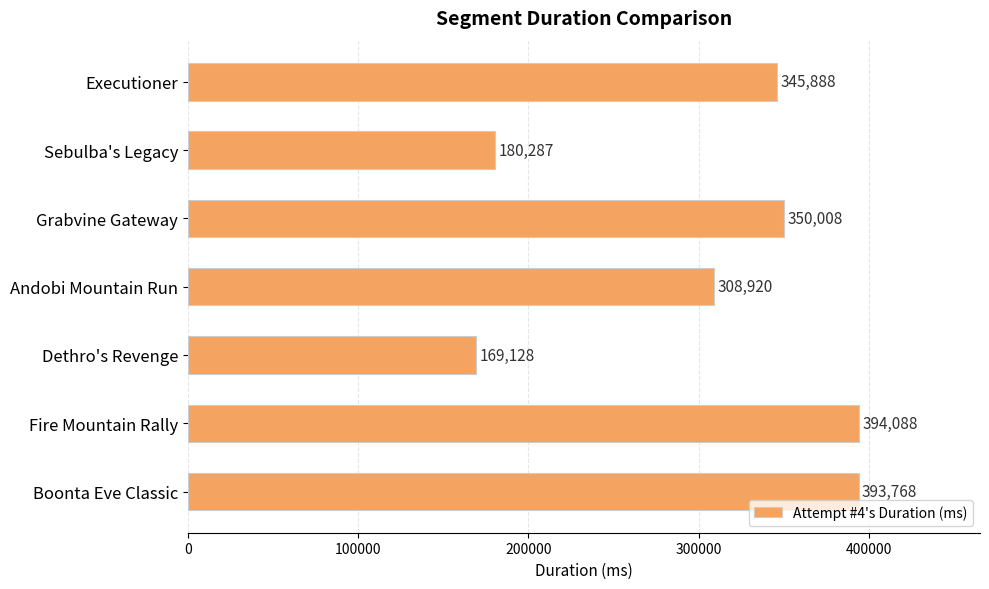

Which has a higher value, Boonta Eve Classic or Sebulba's Legacy?

Boonta Eve Classic